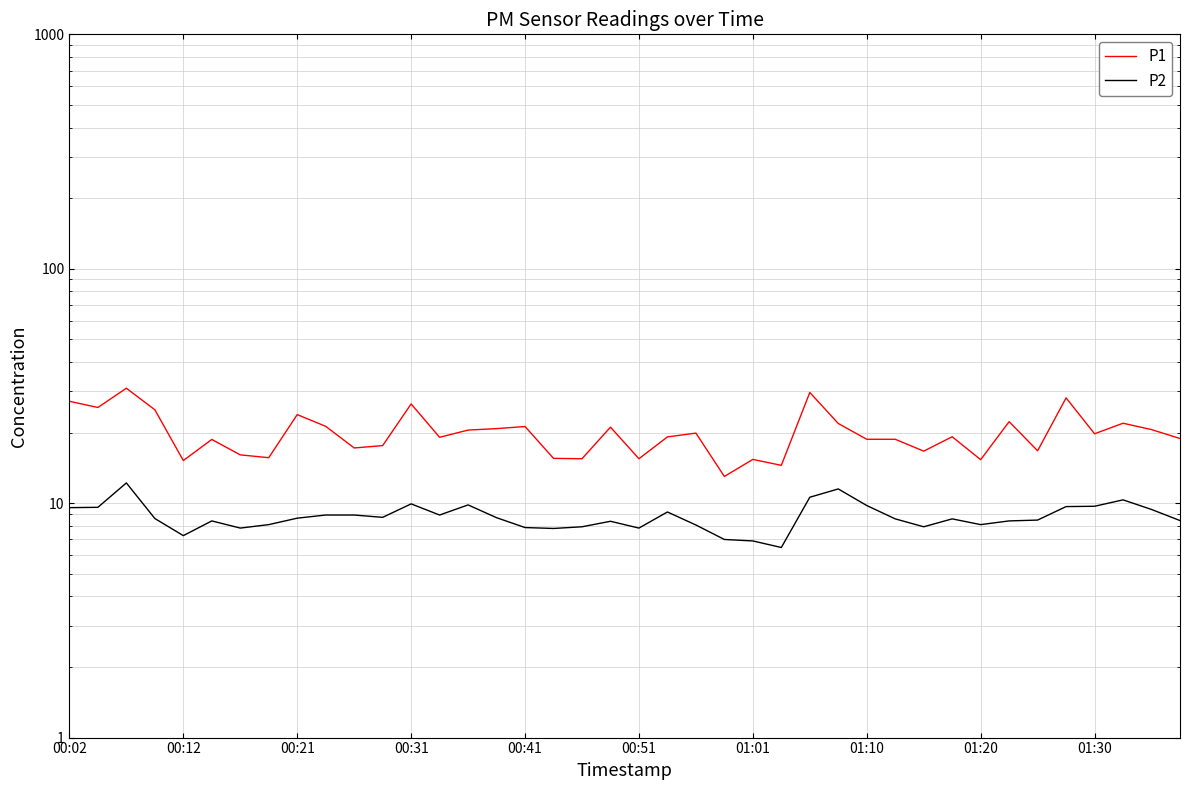

What are all the series names shown in the legend?

P1, P2